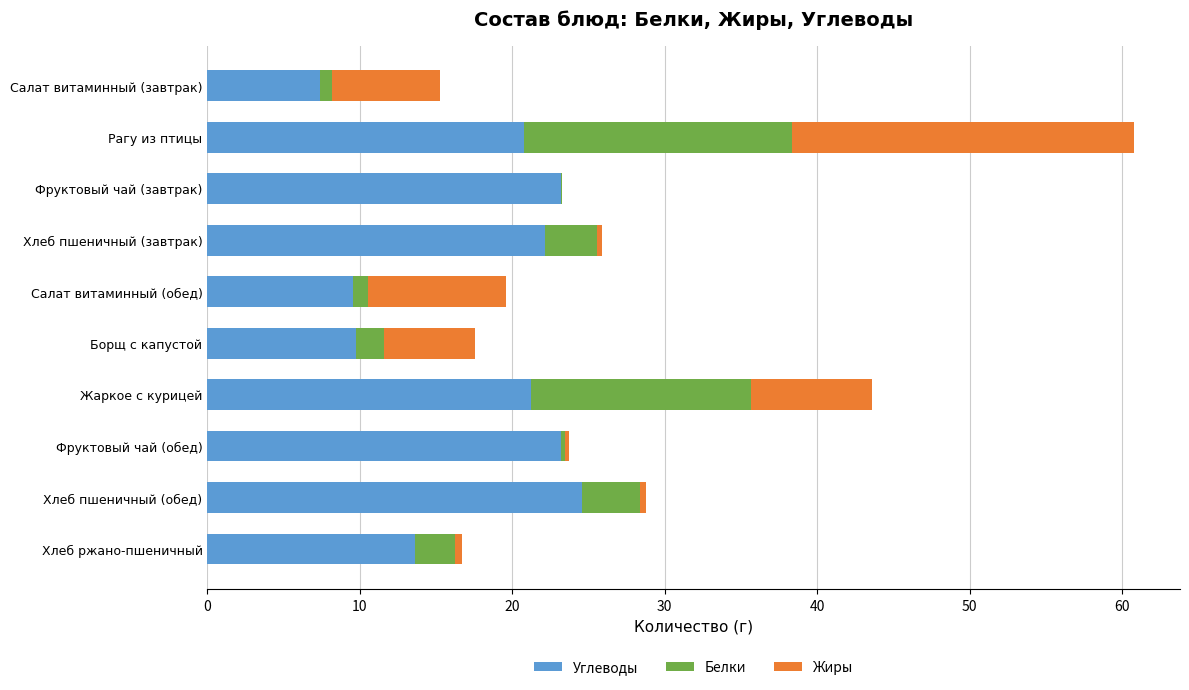

What are all the series names shown in the legend?

Углеводы, Белки, Жиры